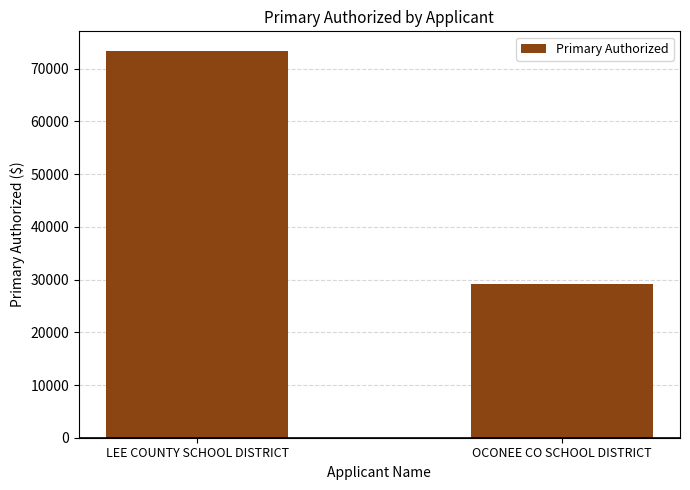

True or false: the data shows 14602.1 at OCONEE CO SCHOOL DISTRICT.

False